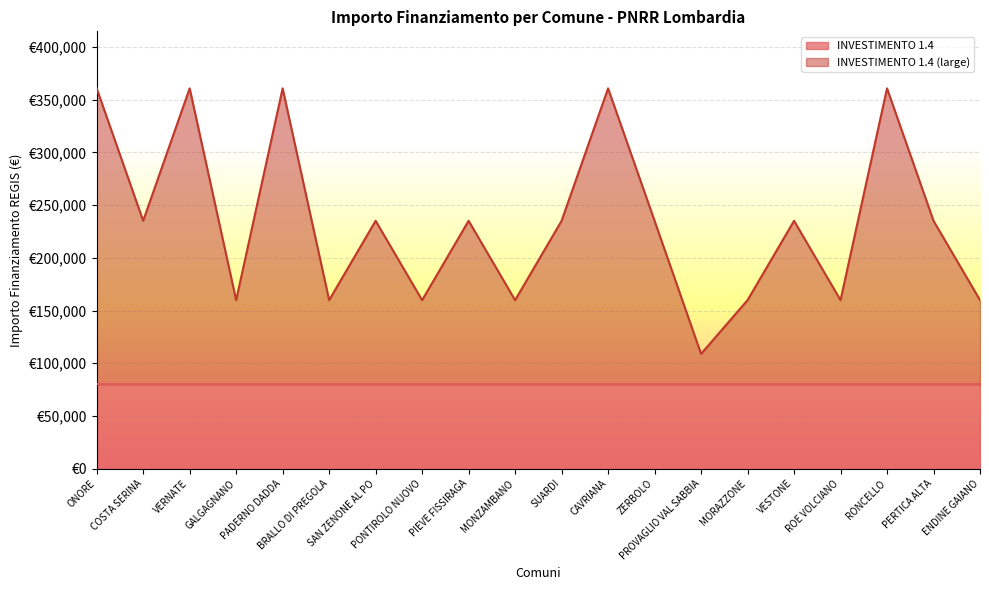

What is the label of the 14th point from the right?

SAN ZENONE AL PO